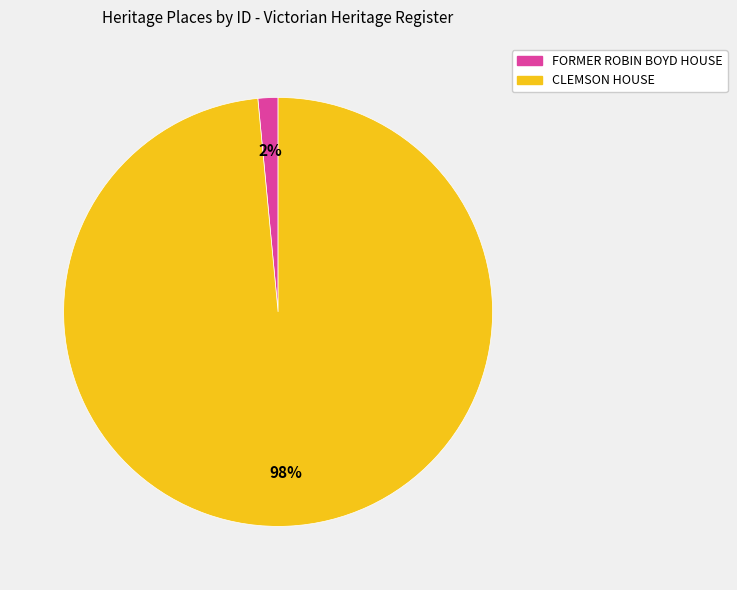

Is it true that CLEMSON HOUSE is 98% of the pie?

True